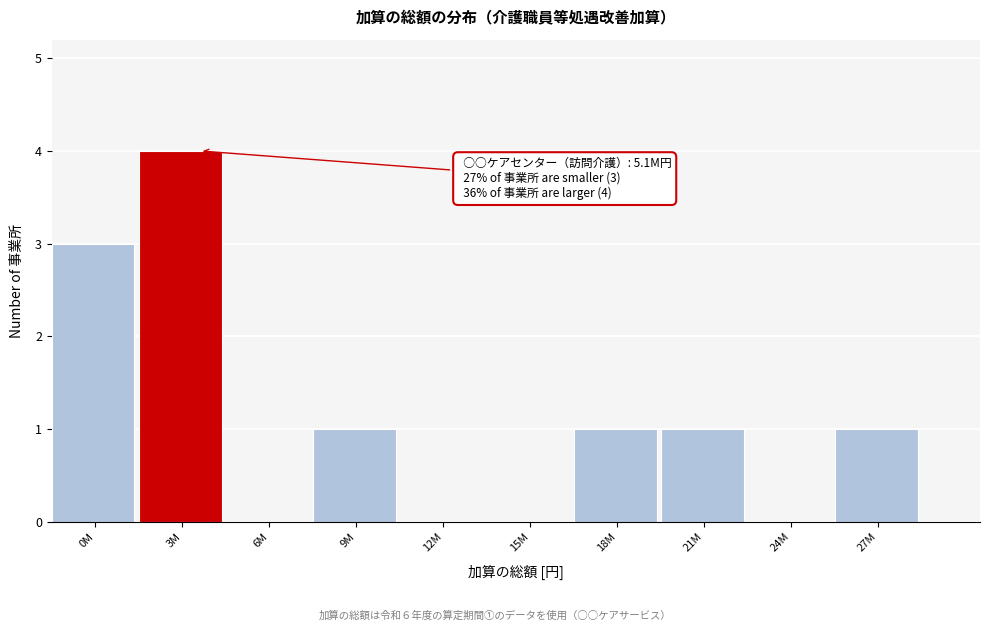

Reading left to right, what are all the values shown in this chart?

0M=3	3M=4	6M=0	9M=1	12M=0	15M=0	18M=1	21M=1	24M=0	27M=1